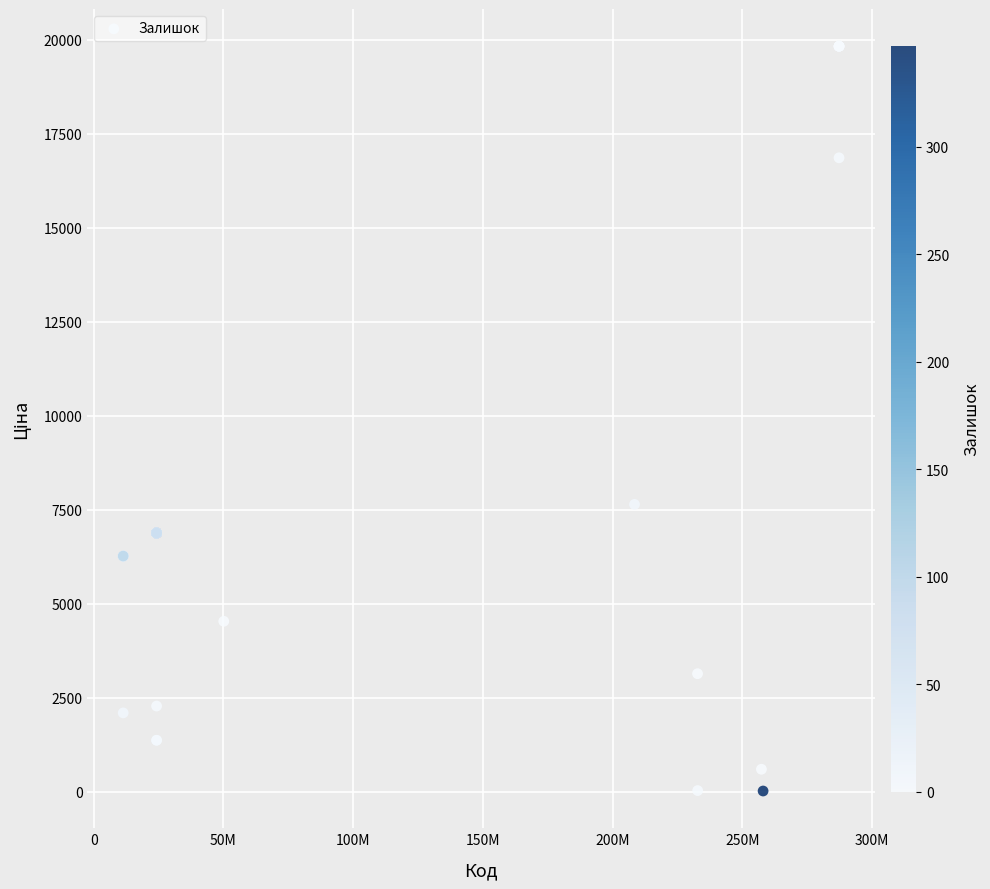

What Y value in the scatter plot is closest to 9923?

7641.9